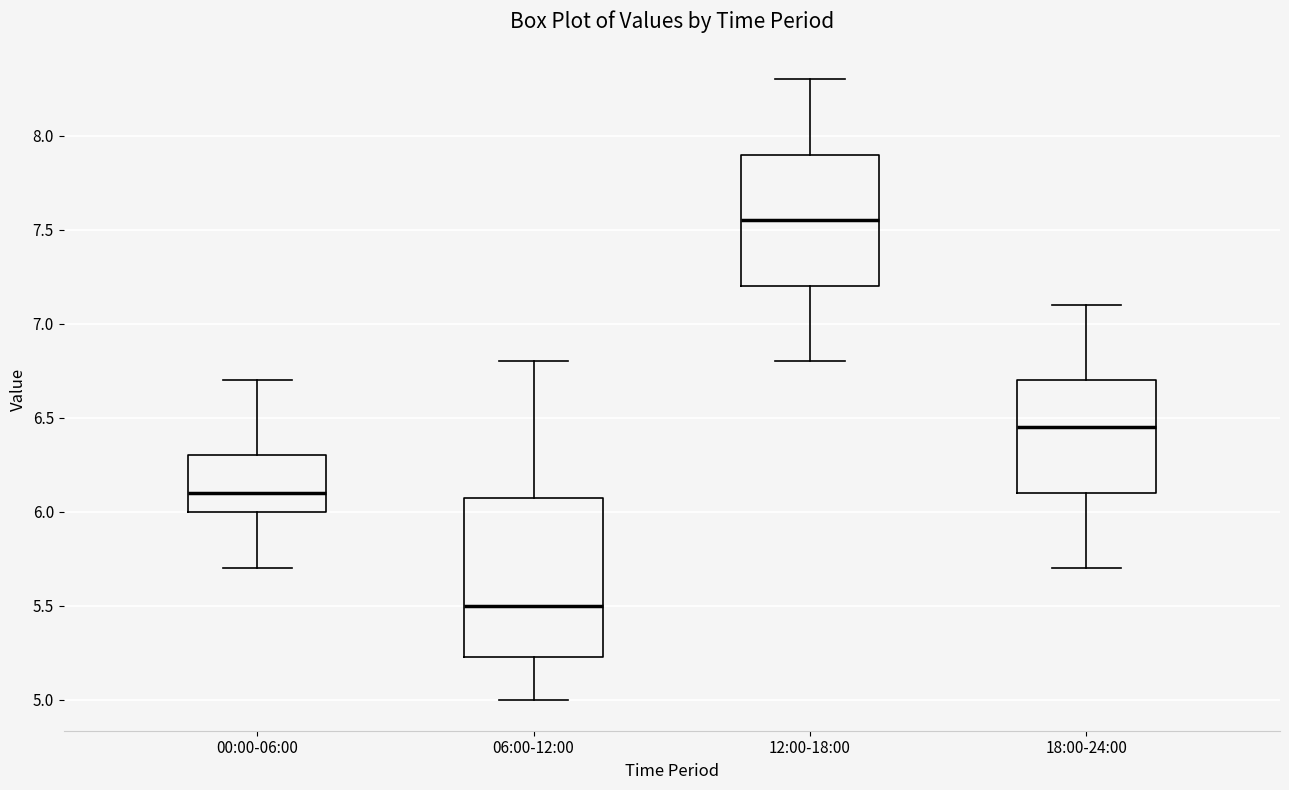

Comparing the boxes themselves (not the whiskers), which one is the tallest?

06:00-12:00